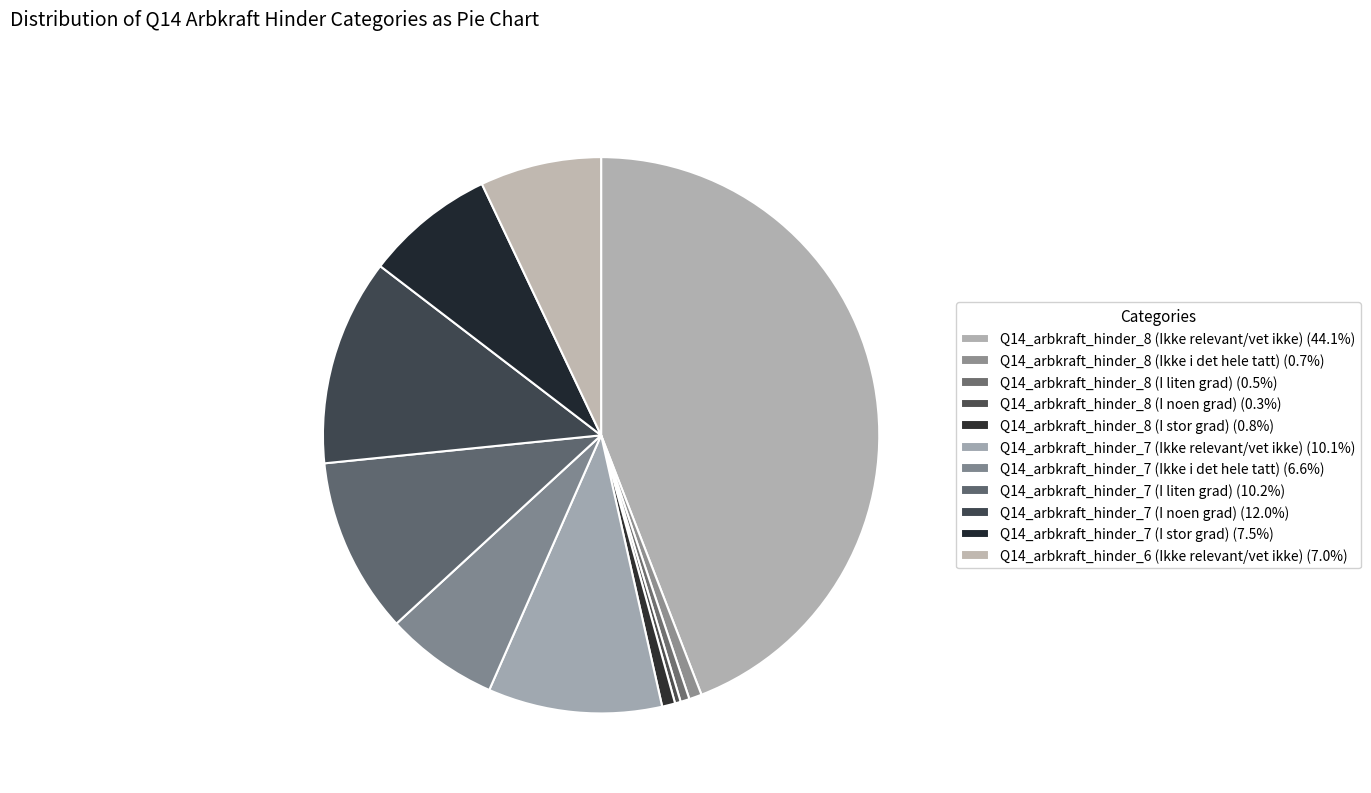

Which slice is the smallest?

Q14_arbkraft_hinder_8 (I noen grad)